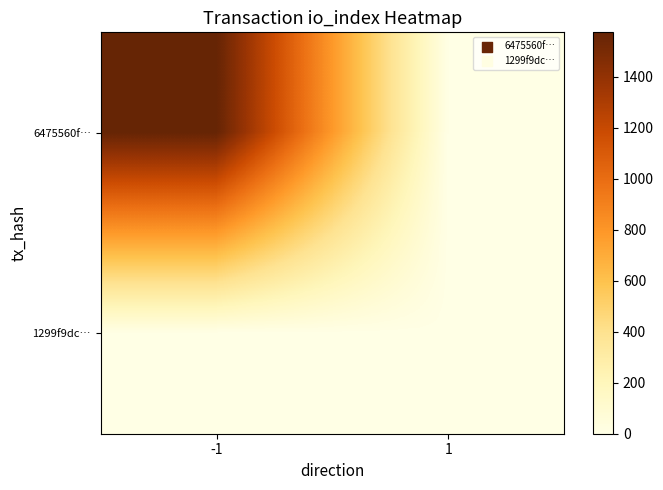

List the series in order of their overall mean, lowest first.

1299f9dc…, 6475560f…